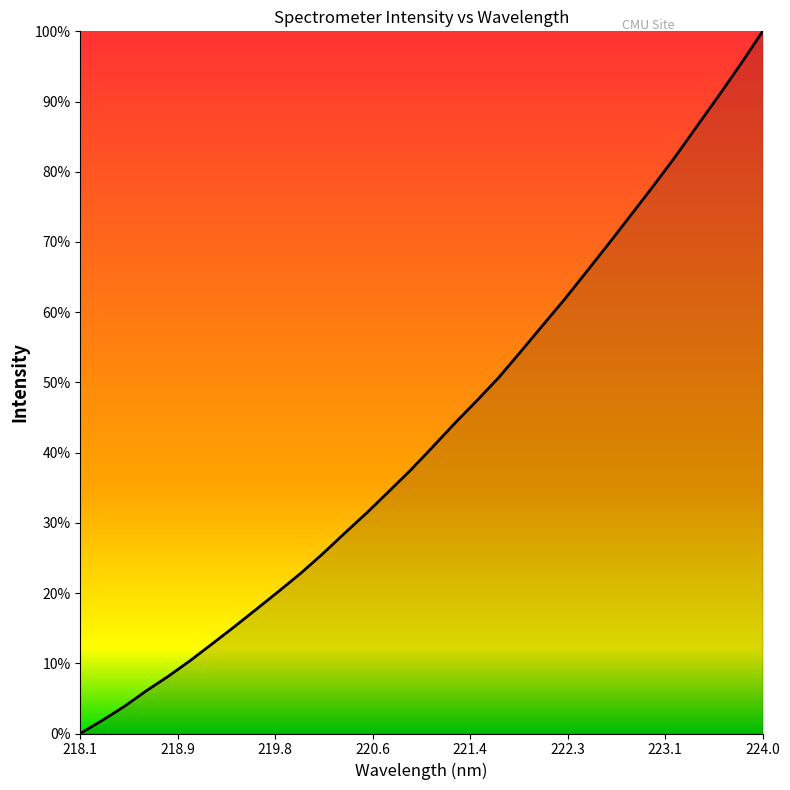

What is the greatest value displayed?

100.0